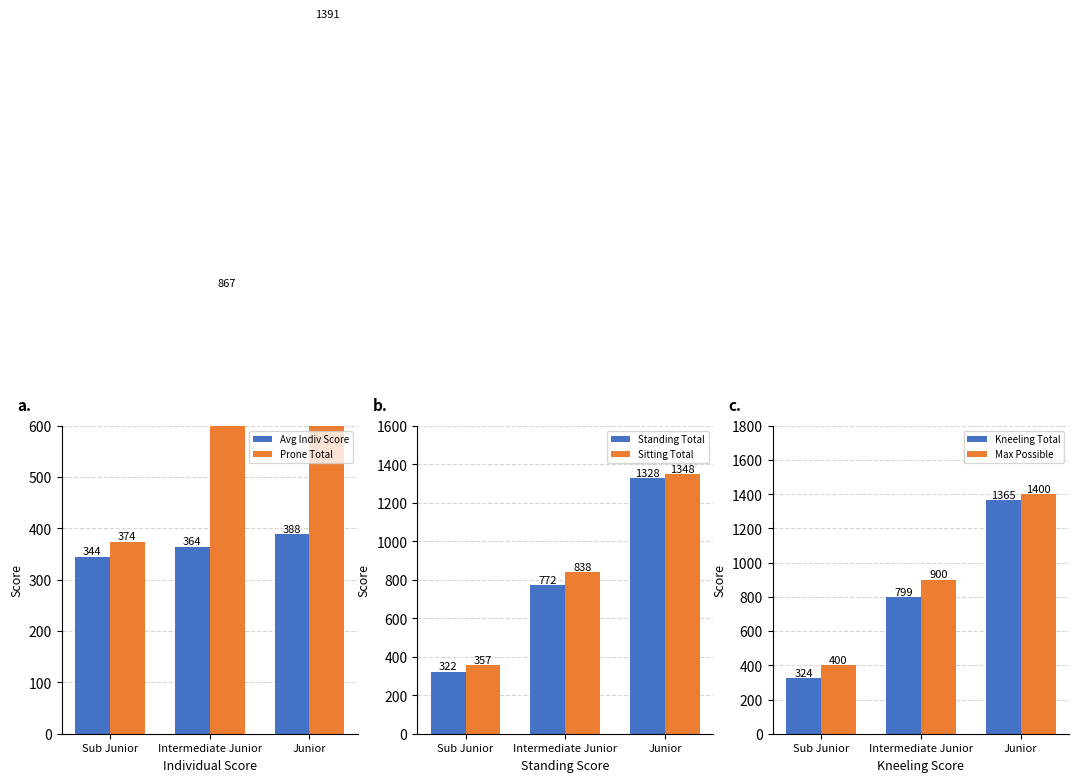

How many Max Possible values are between 400 and 1400?

3